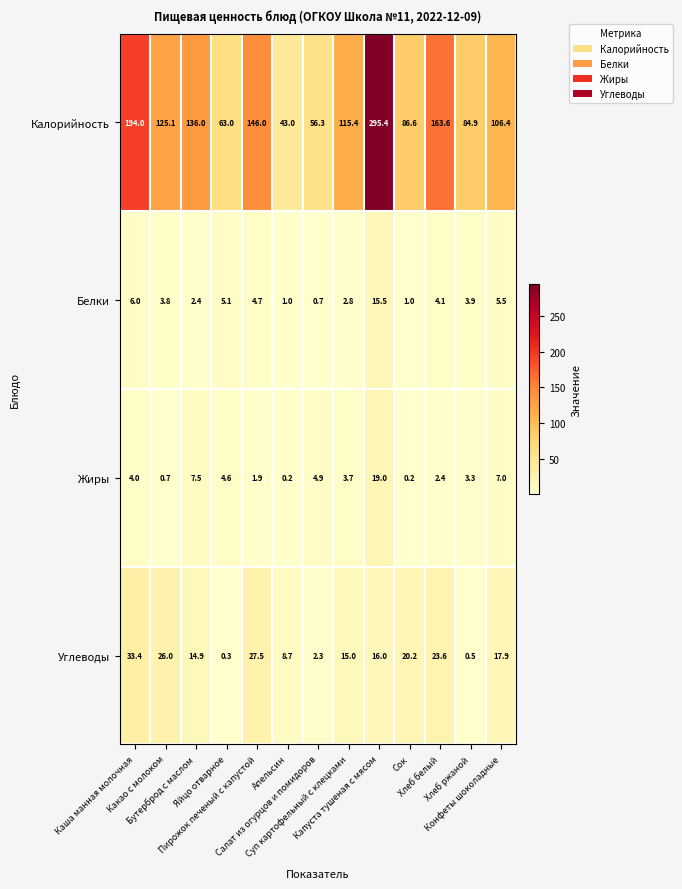

What is the difference between the second highest and second lowest values in the Калорийность series?

137.7